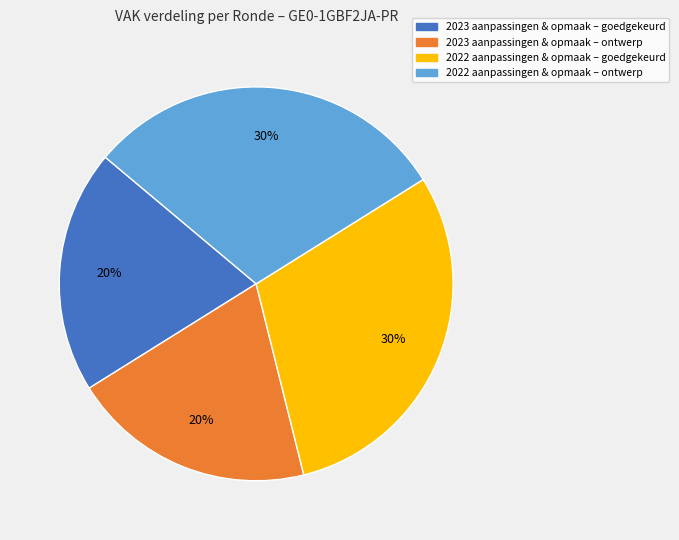

Is there any slice that represents more than half of the pie?

No